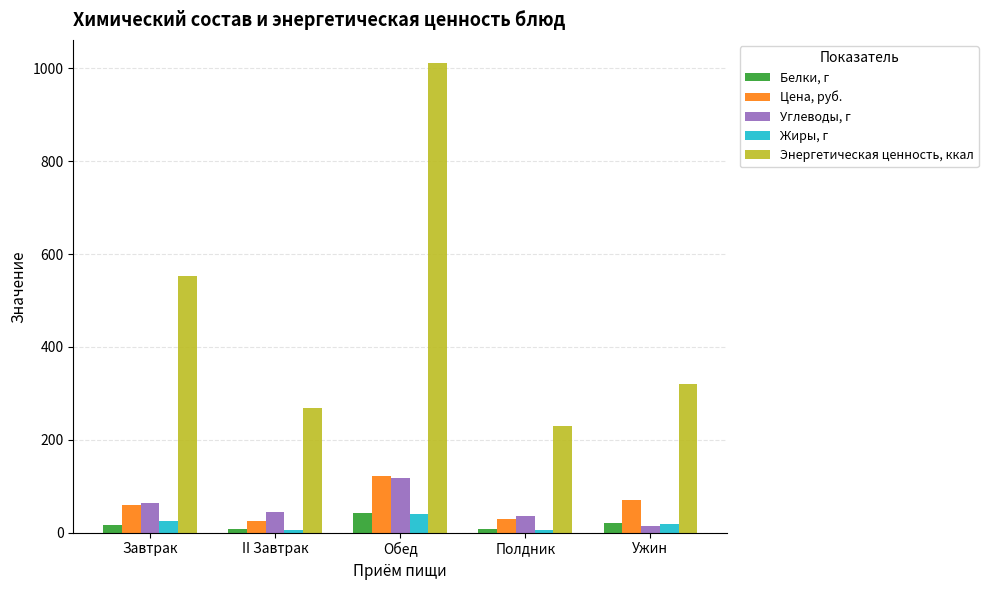

How many categories are shown in the chart?

5